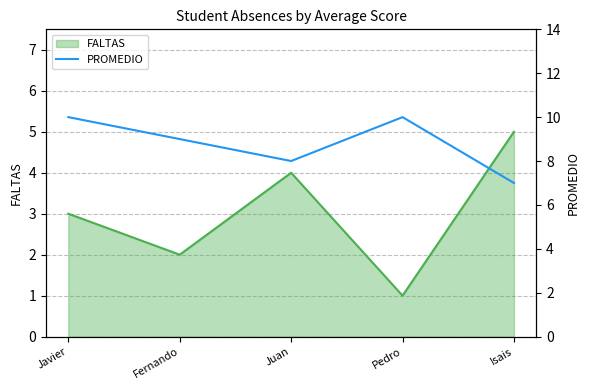

At which label is the value closest to 8?

Juan